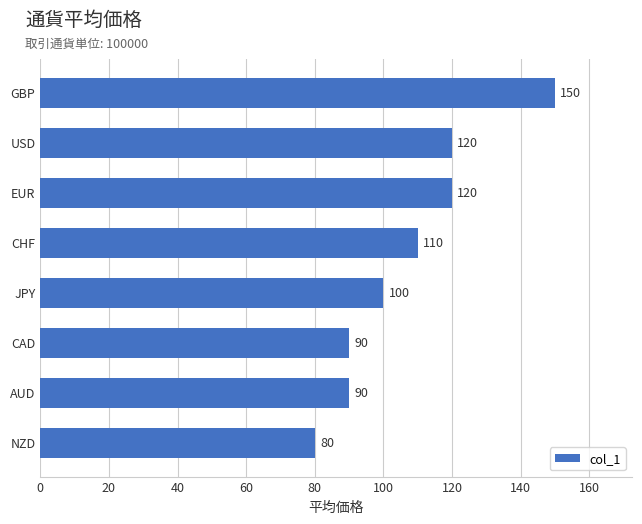

At which label is the value closest to 115?

CHF